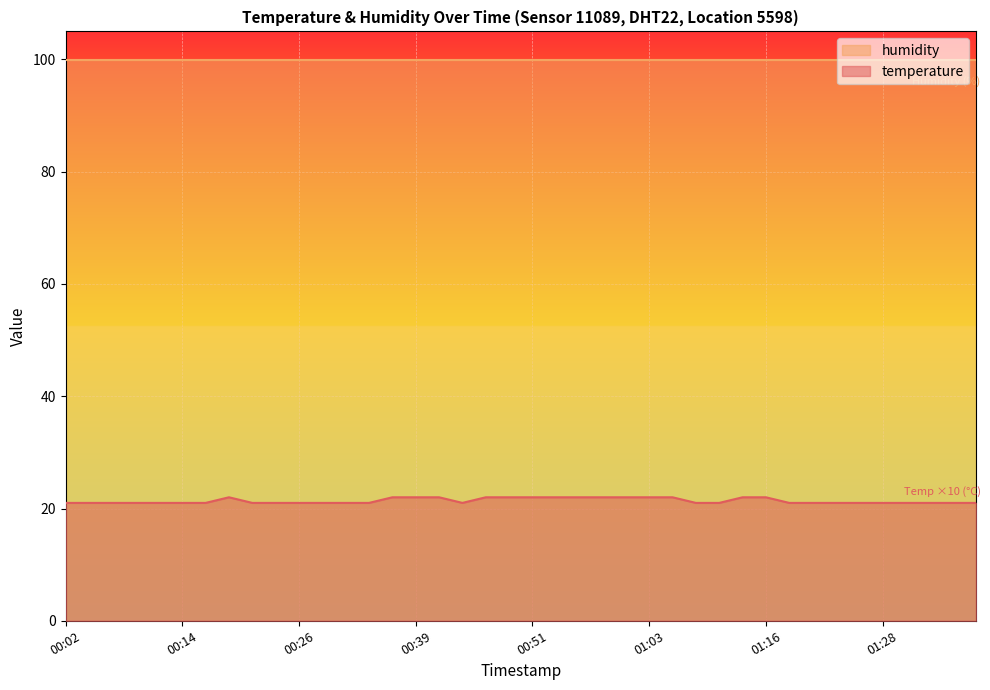

What is the value of the 28th point from the left?

21